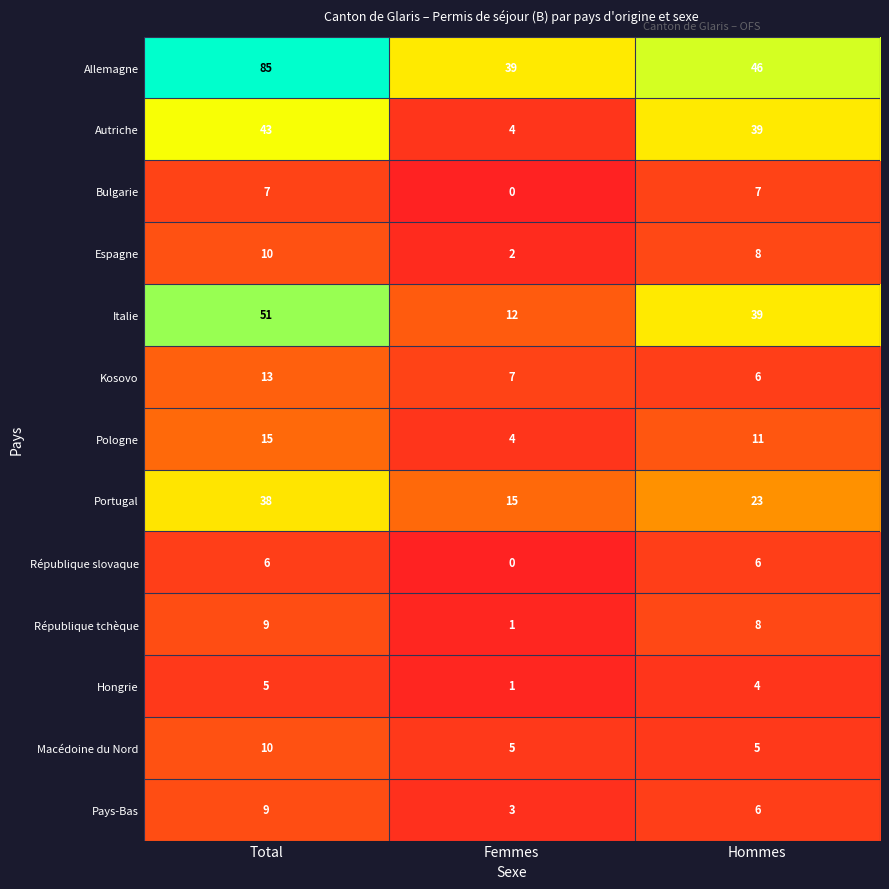

How many distinct data groups are displayed?

13